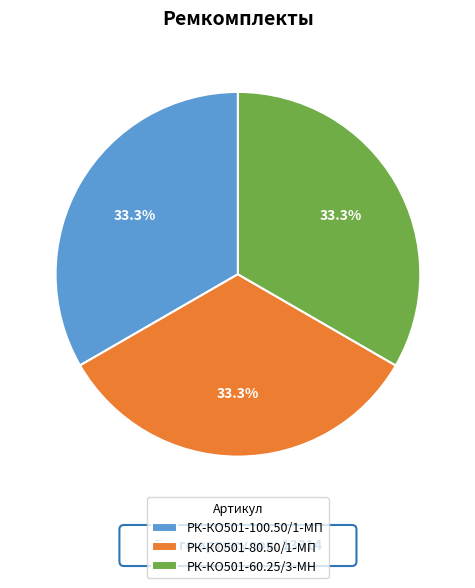

Approximately how many times larger is the value at РК-КО501-80.50/1-МП compared to РК-КО501-100.50/1-МП?

1.0